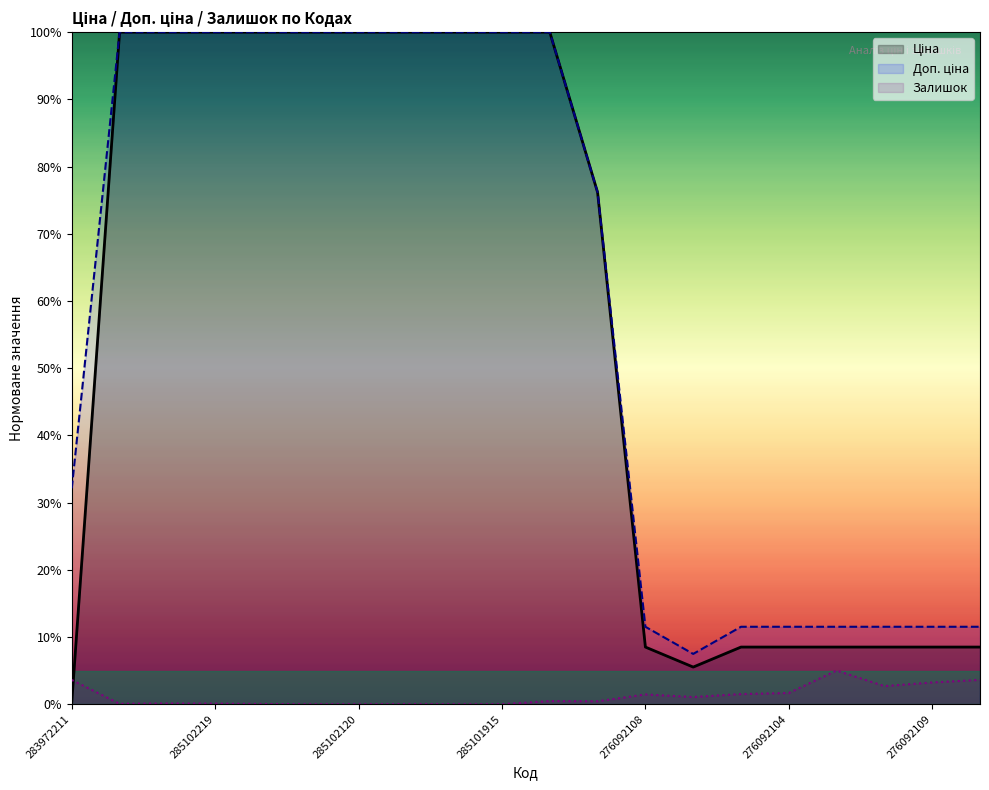

What is the sum of the Ціна values at 285101569 and 285102219?

2.0